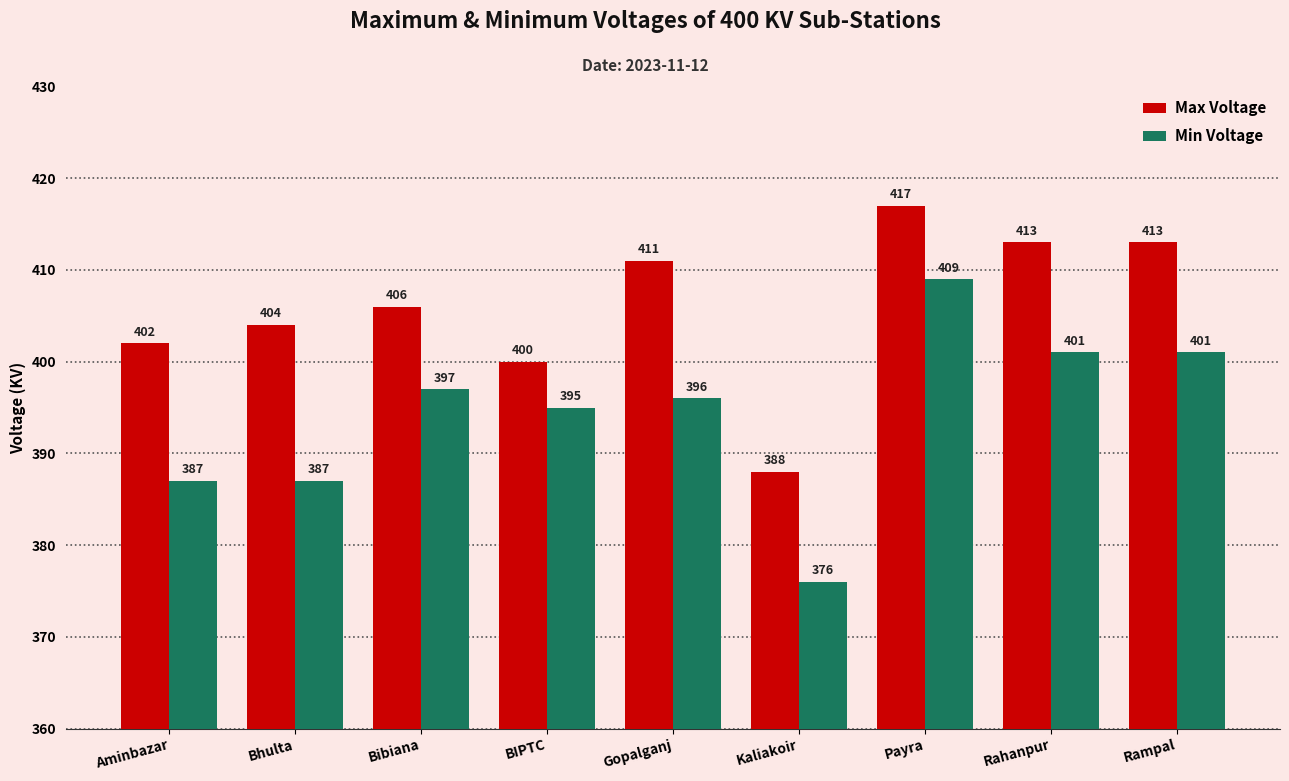

Read the Max Voltage value at Payra, to the nearest 10.

420